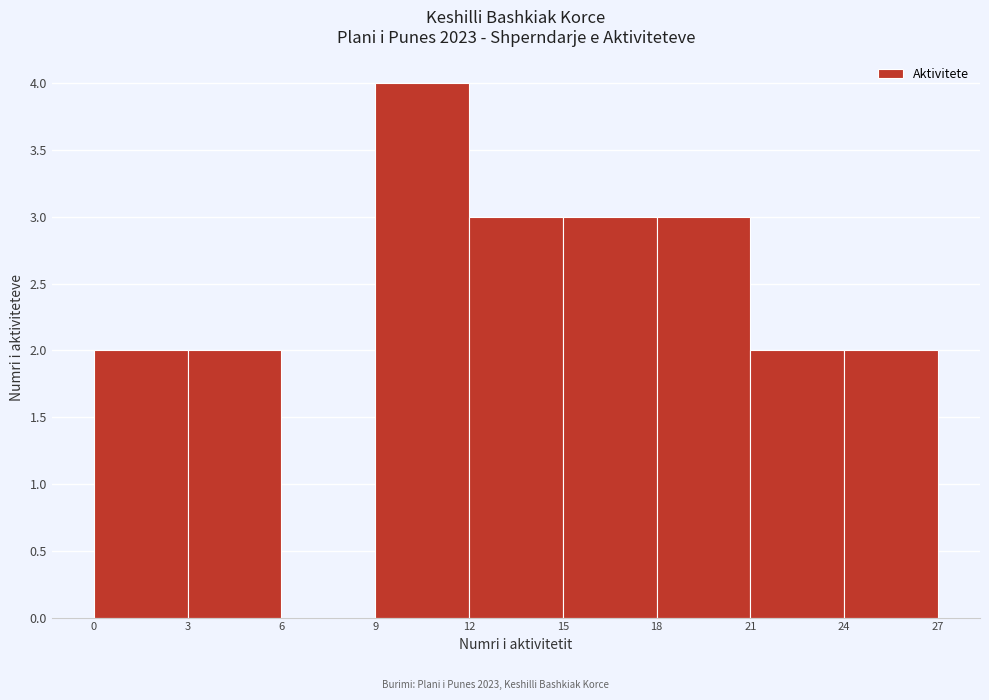

Over which range of the x-axis is the bar tallest?

9 to 12